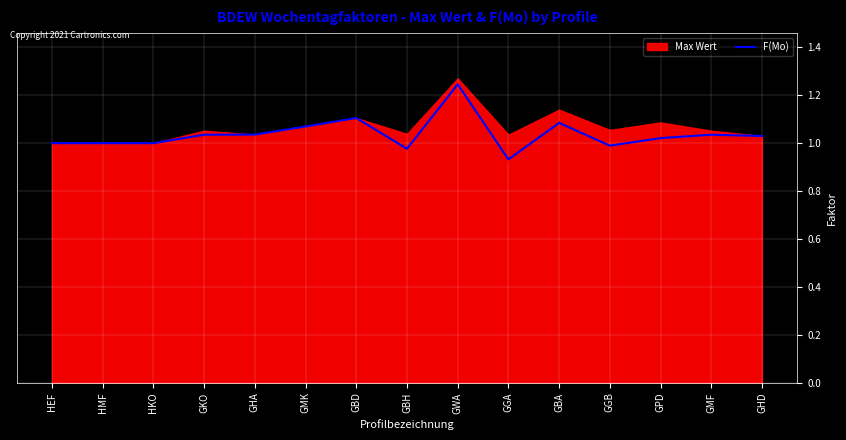

The value at GGA is 1.7. True or false?

False